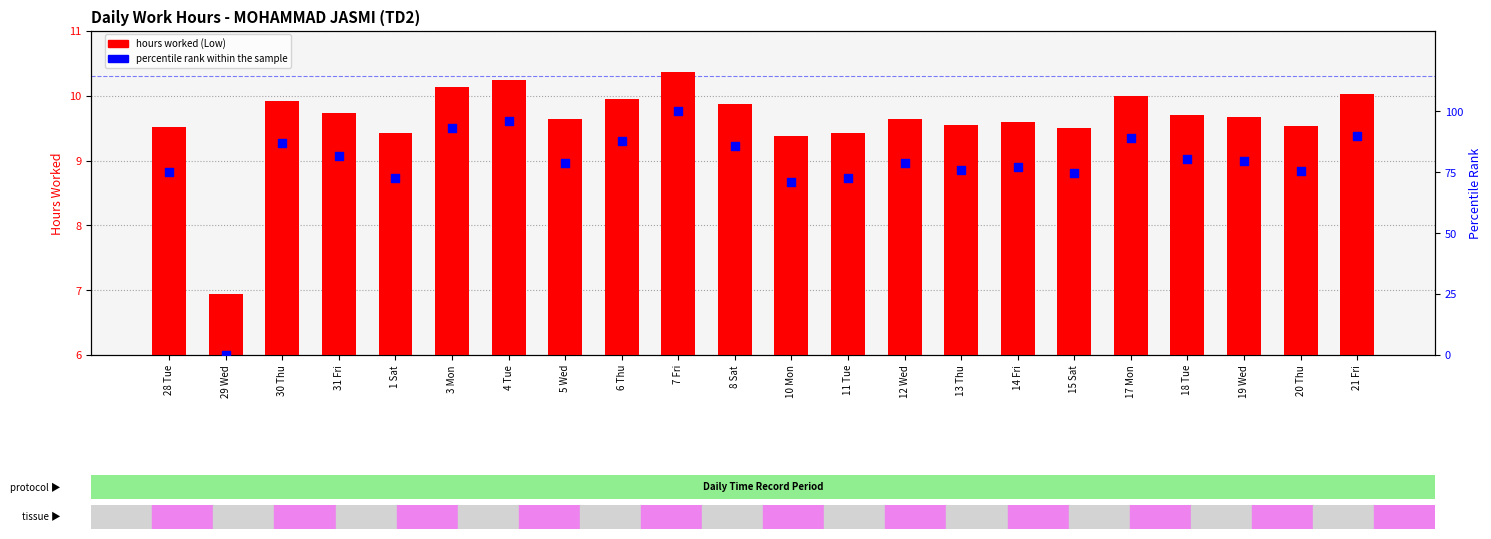

At how many categories does at least one series exceed 29?

21